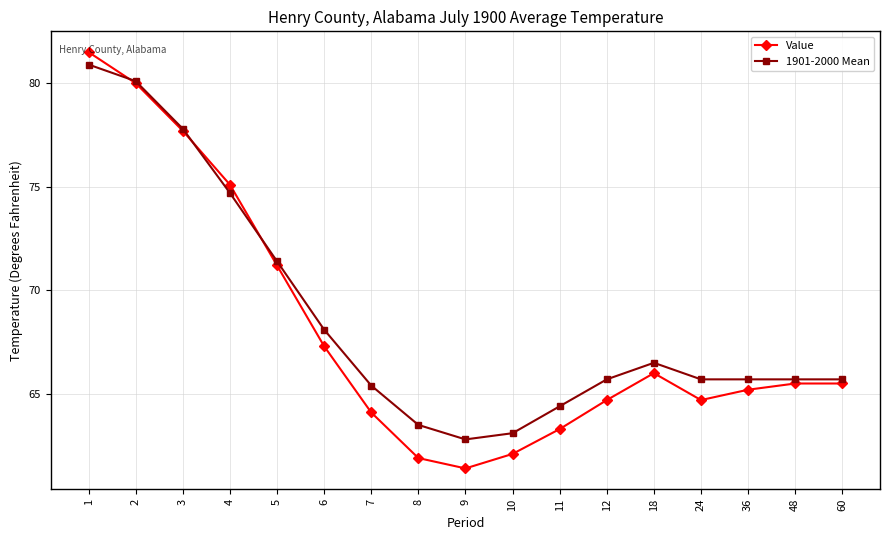

True or false: 1901-2000 Mean and Value intersect in this chart.

True